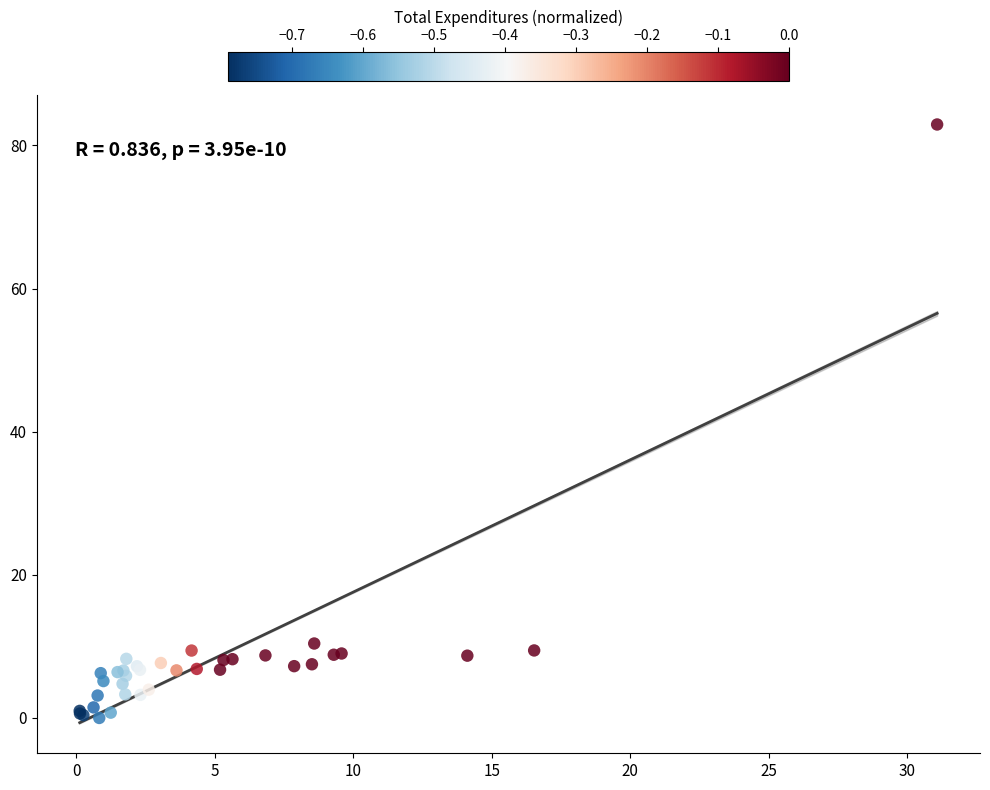

What Y value in the scatter plot is closest to 41?

10.4